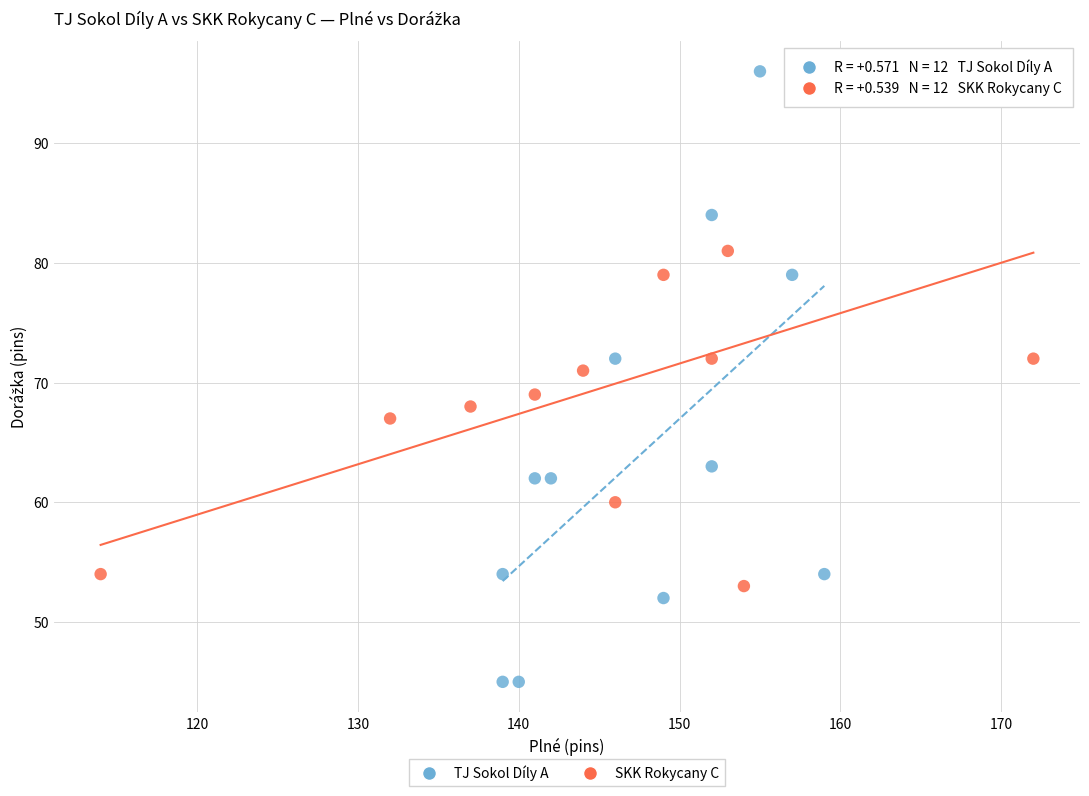

Which series has the largest Y range (max minus min)?

TJ Sokol Díly A